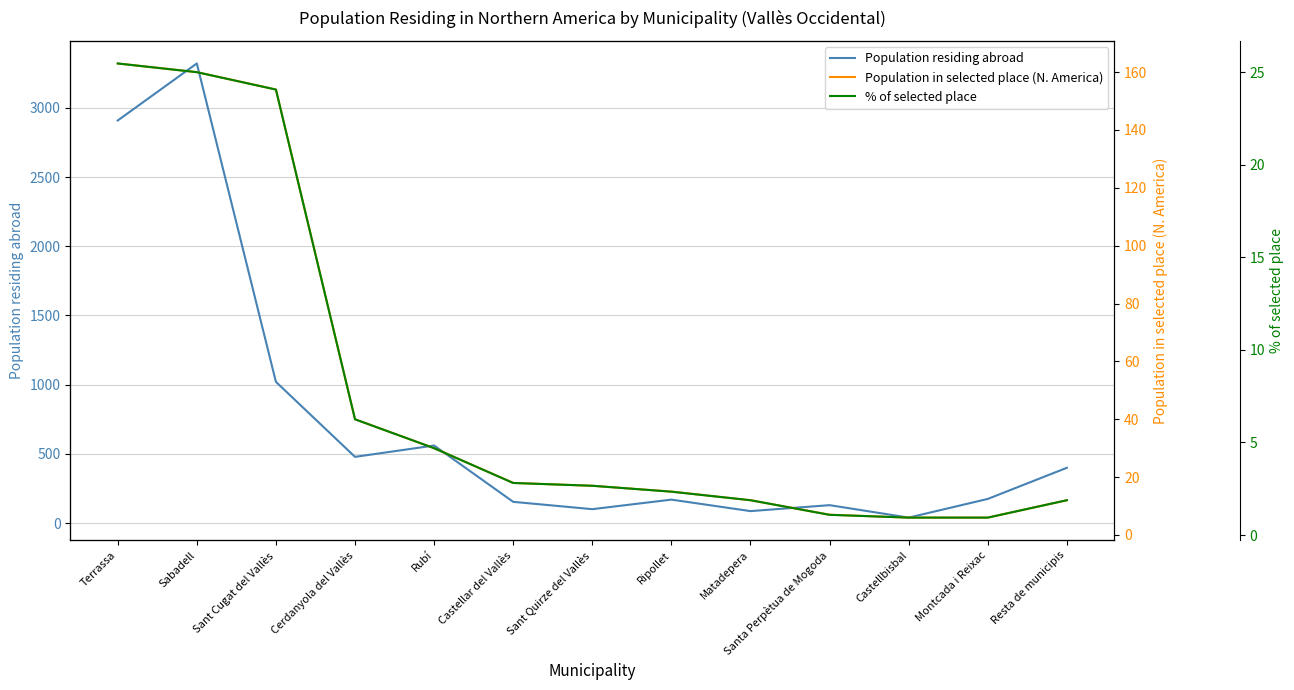

Reading right to left, transcribe all the data shown in this chart.

Population residing abroad: Resta de municipis=399.0	Montcada i Reixac=174.0	Castellbisbal=39.0	Santa Perpètua de Mogoda=129.0	Matadepera=86.0	Ripollet=169.0	Sant Quirze del Vallès=100.0	Castellar del Vallès=153.0	Rubí=560.0	Cerdanyola del Vallès=478.0	Sant Cugat del Vallès=1020.0	Sabadell=3321.0	Terrassa=2909.0
Population in selected place (N. America): Resta de municipis=12.0	Montcada i Reixac=6.0	Castellbisbal=6.0	Santa Perpètua de Mogoda=7.0	Matadepera=12.0	Ripollet=15.0	Sant Quirze del Vallès=17.0	Castellar del Vallès=18.0	Rubí=30.0	Cerdanyola del Vallès=40.0	Sant Cugat del Vallès=154.0	Sabadell=160.0	Terrassa=163.0
% of selected place: Resta de municipis=1.9	Montcada i Reixac=0.9	Castellbisbal=0.9	Santa Perpètua de Mogoda=1.1	Matadepera=1.9	Ripollet=2.3	Sant Quirze del Vallès=2.7	Castellar del Vallès=2.8	Rubí=4.7	Cerdanyola del Vallès=6.2	Sant Cugat del Vallès=24.1	Sabadell=25.0	Terrassa=25.5